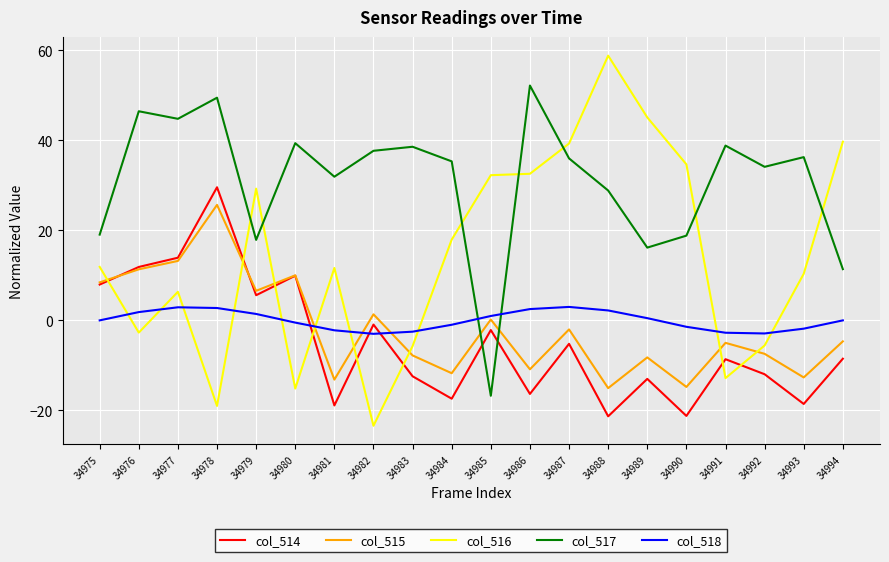

Which series has the largest total across all categories?

col_517